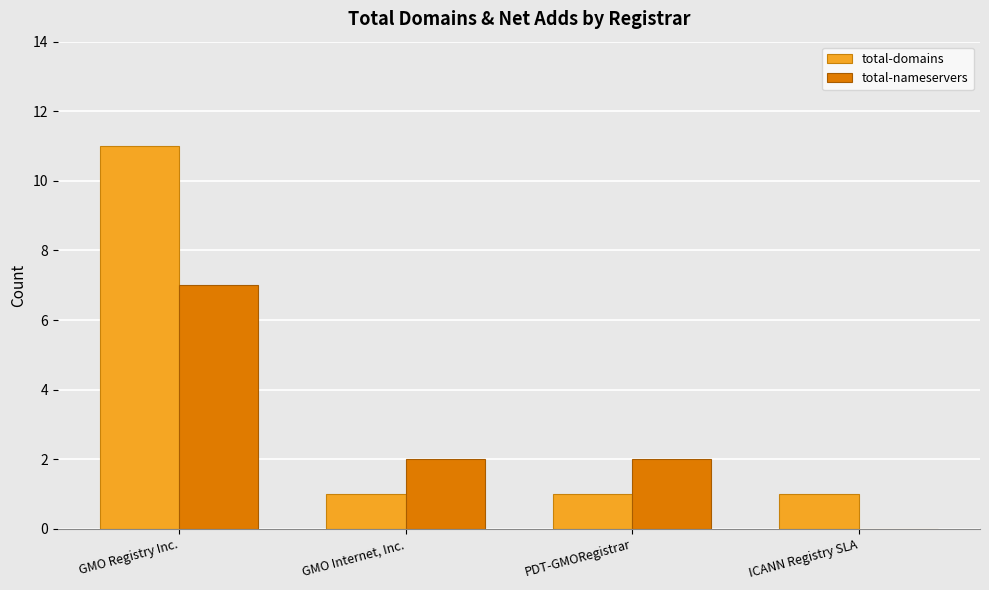

Which category has the highest value across all series?

GMO Registry Inc.